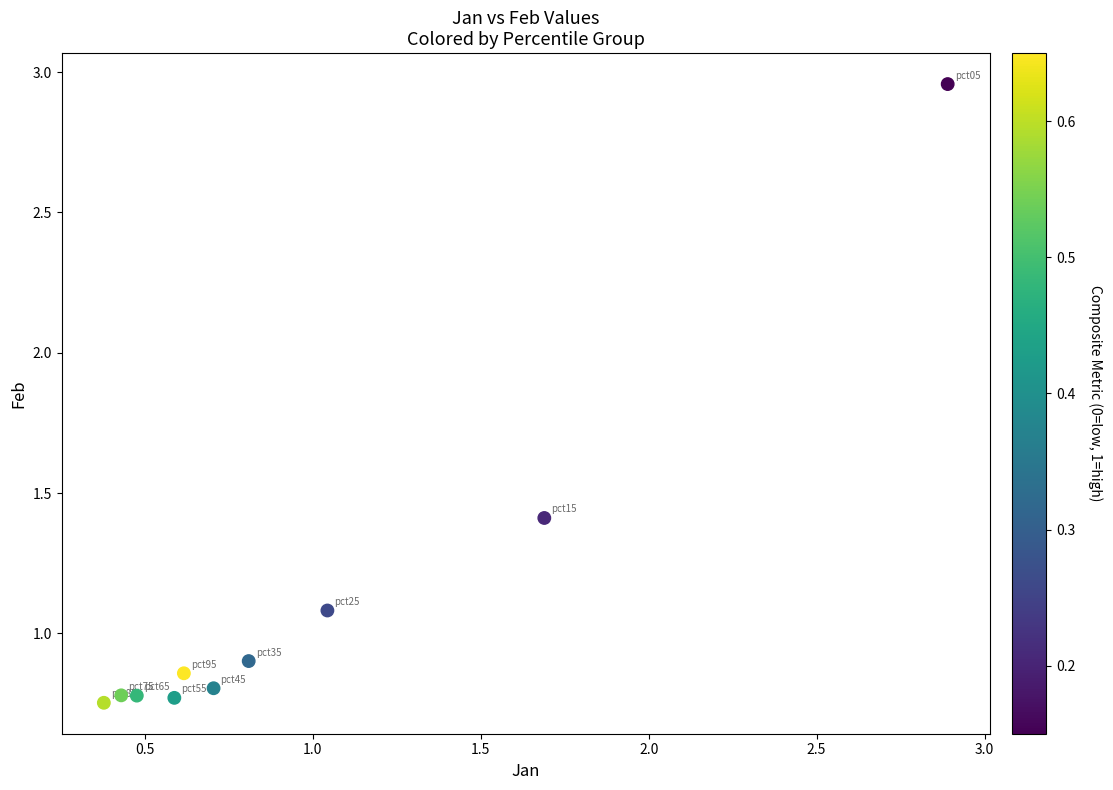

What is the range of X values (max minus min)?

2.5